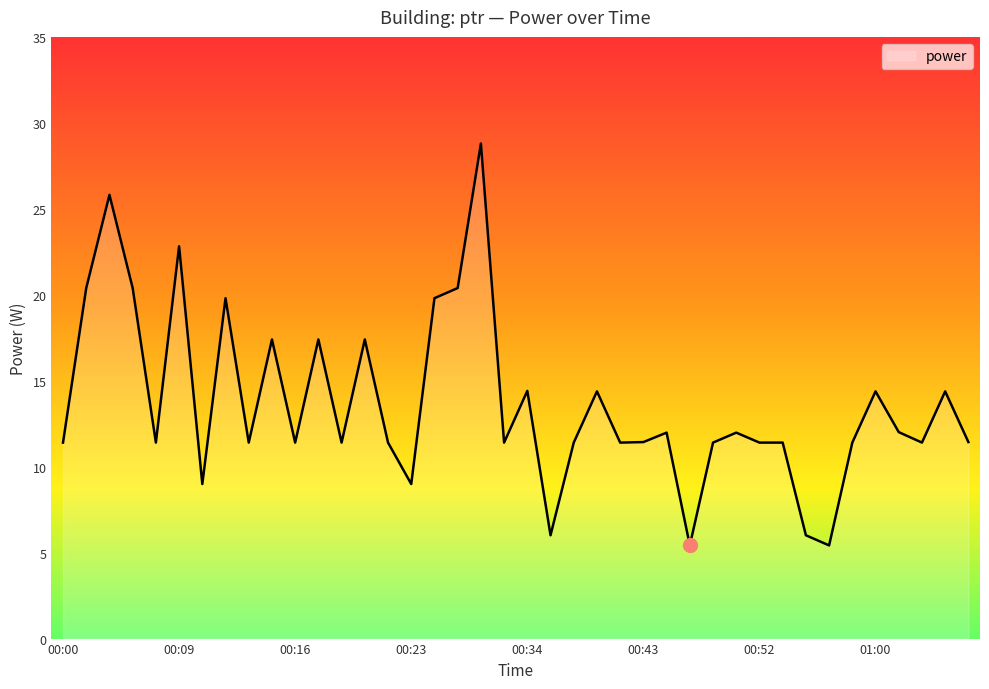

How many values are below 11?

6